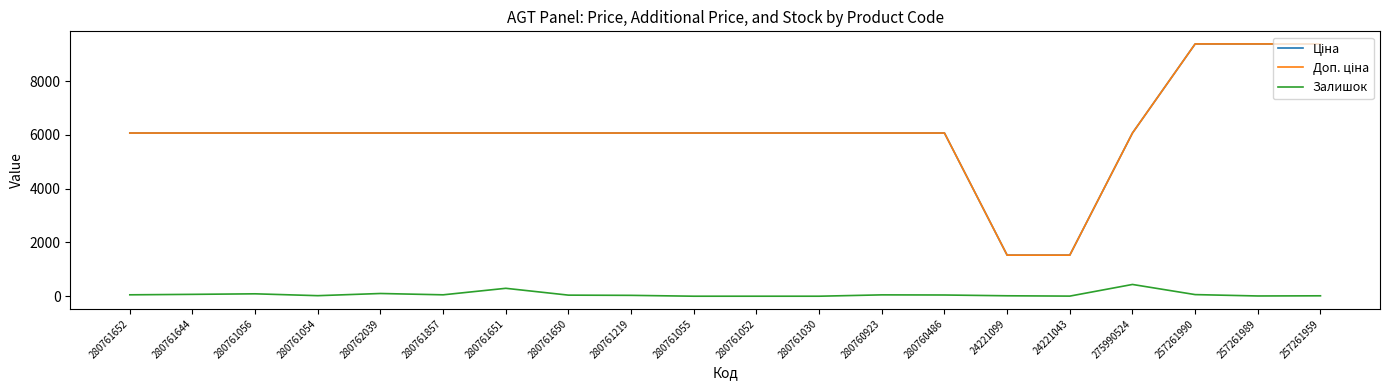

What is the spread (max minus min) of values at 280761055?

6067.2